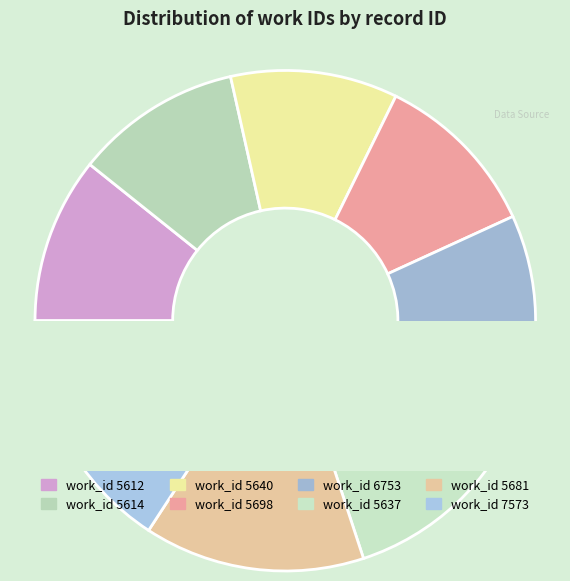

What portion of the pie excludes 5614?

89.2%